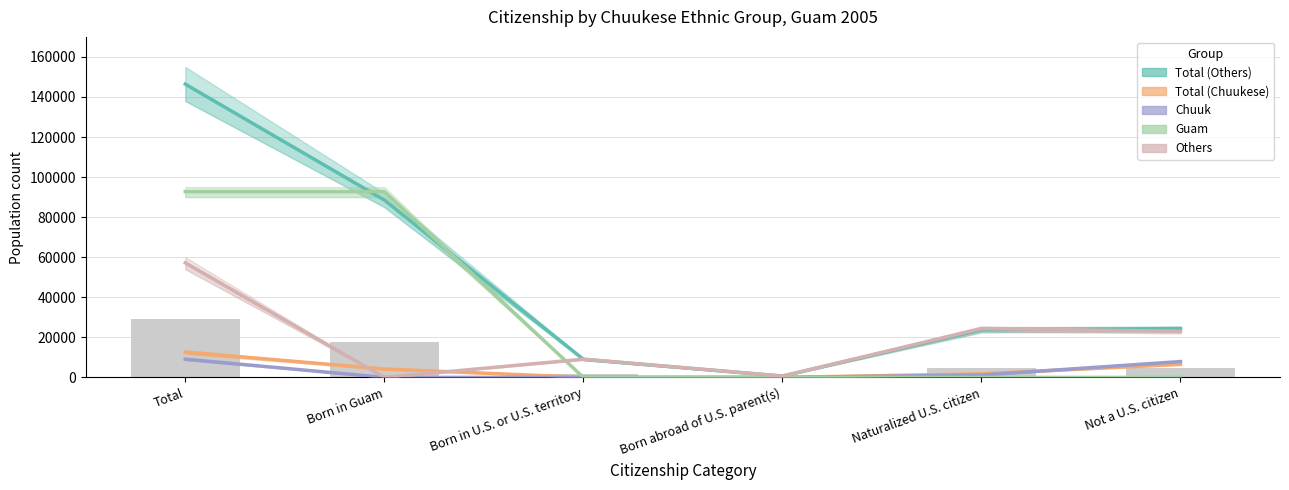

How many groups of bars are there?

6